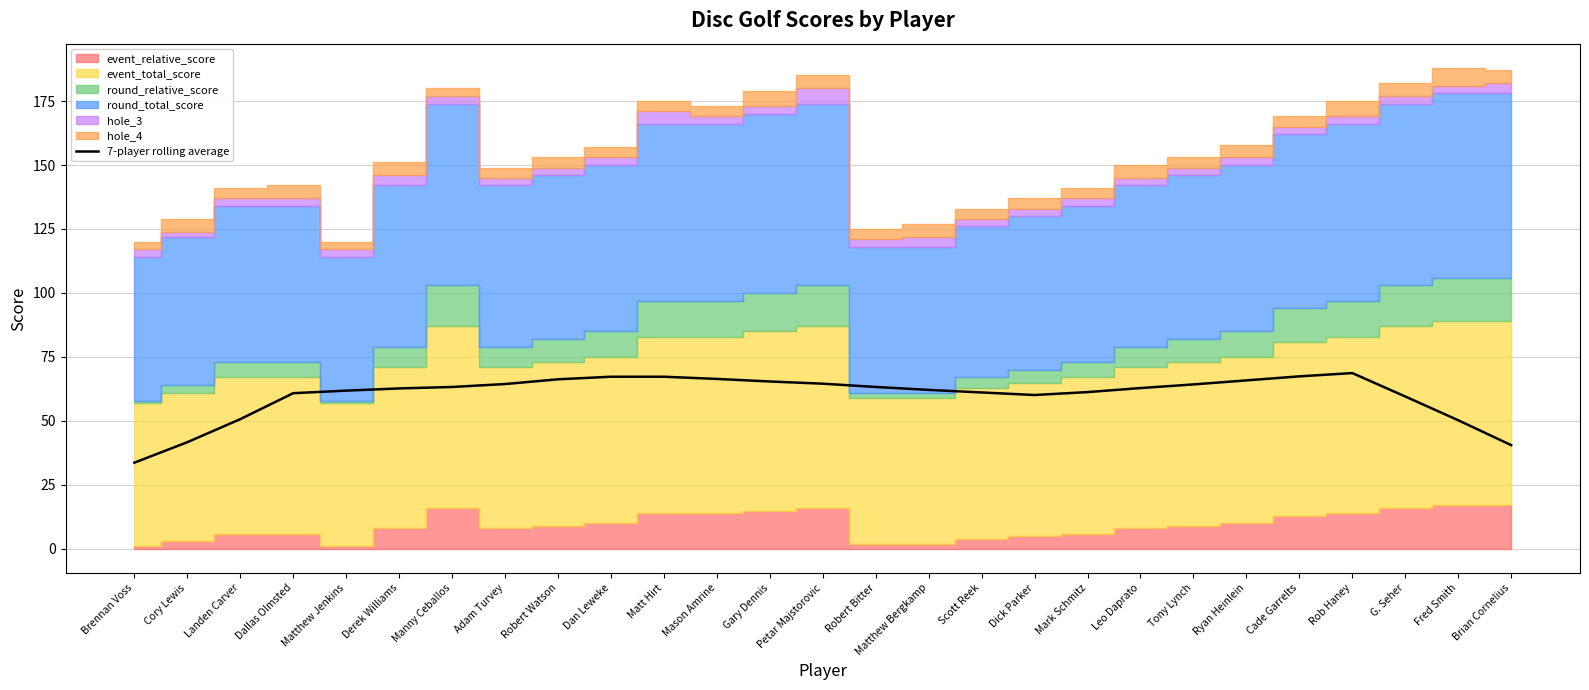

Between Matt Hirt and Cade Garrelts, which is larger?

Cade Garrelts